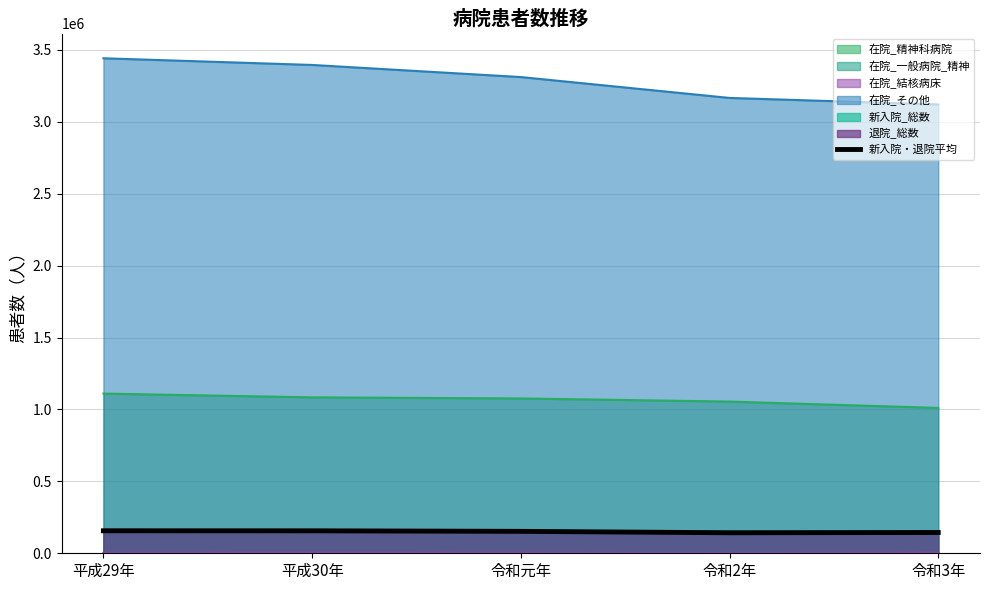

Between 平成29年 and 令和3年, which series saw the biggest shift?

在院_その他